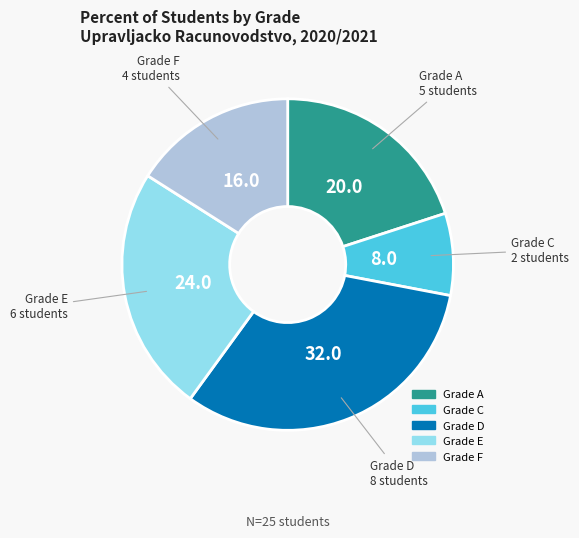

How many slices are in this pie chart?

5